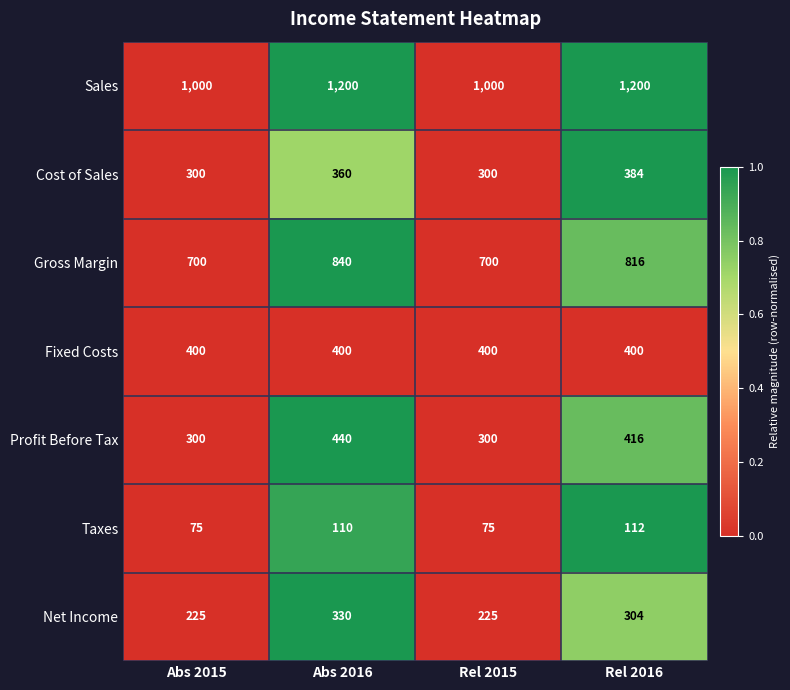

What is the difference between the maximum and minimum values in the Sales series?

200